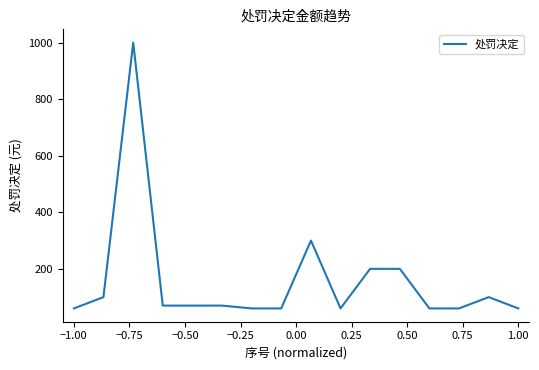

What is the difference between the maximum and minimum values?

940